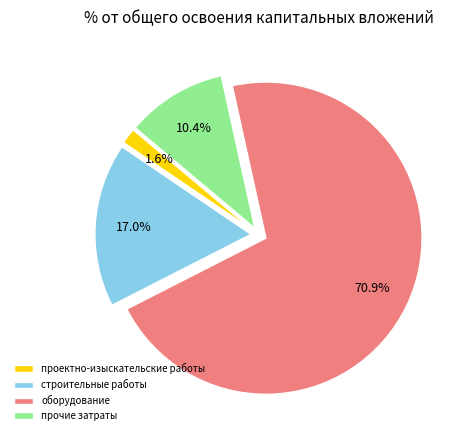

To the nearest percent, what is the difference between the оборудование and строительные работы slice percentages?

54%